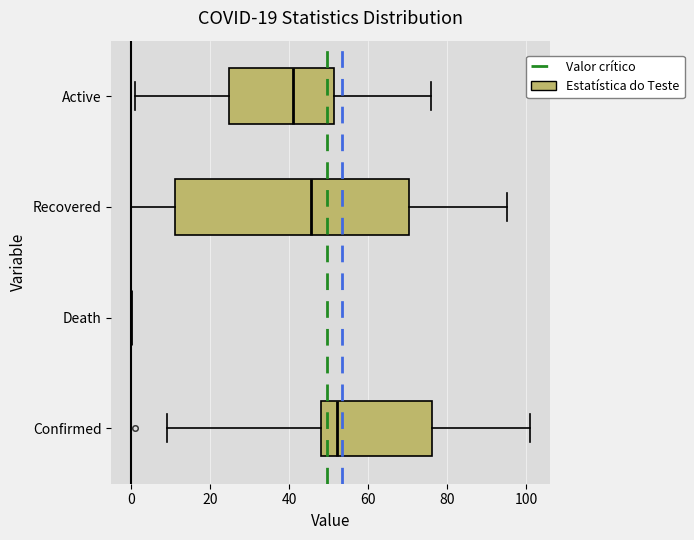

Comparing the boxes themselves (not the whiskers), which one is the widest?

Recovered